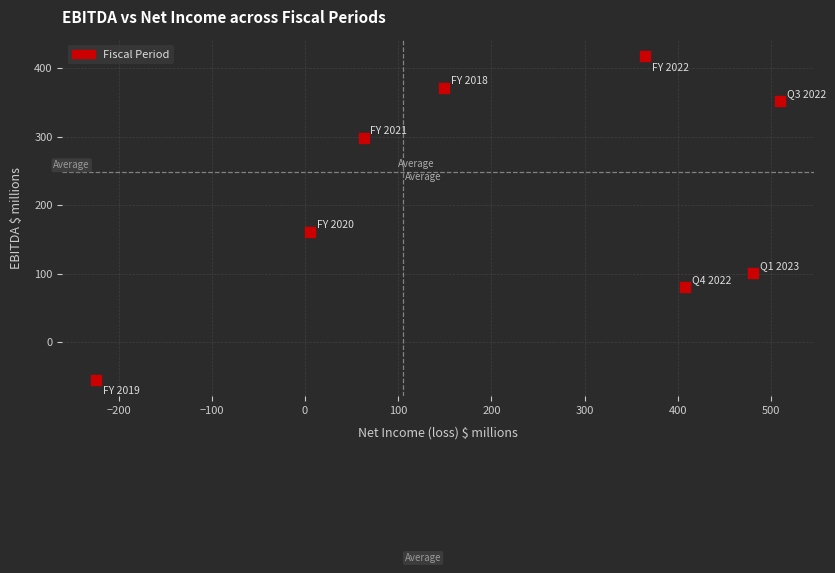

What is the average X value?

219.6